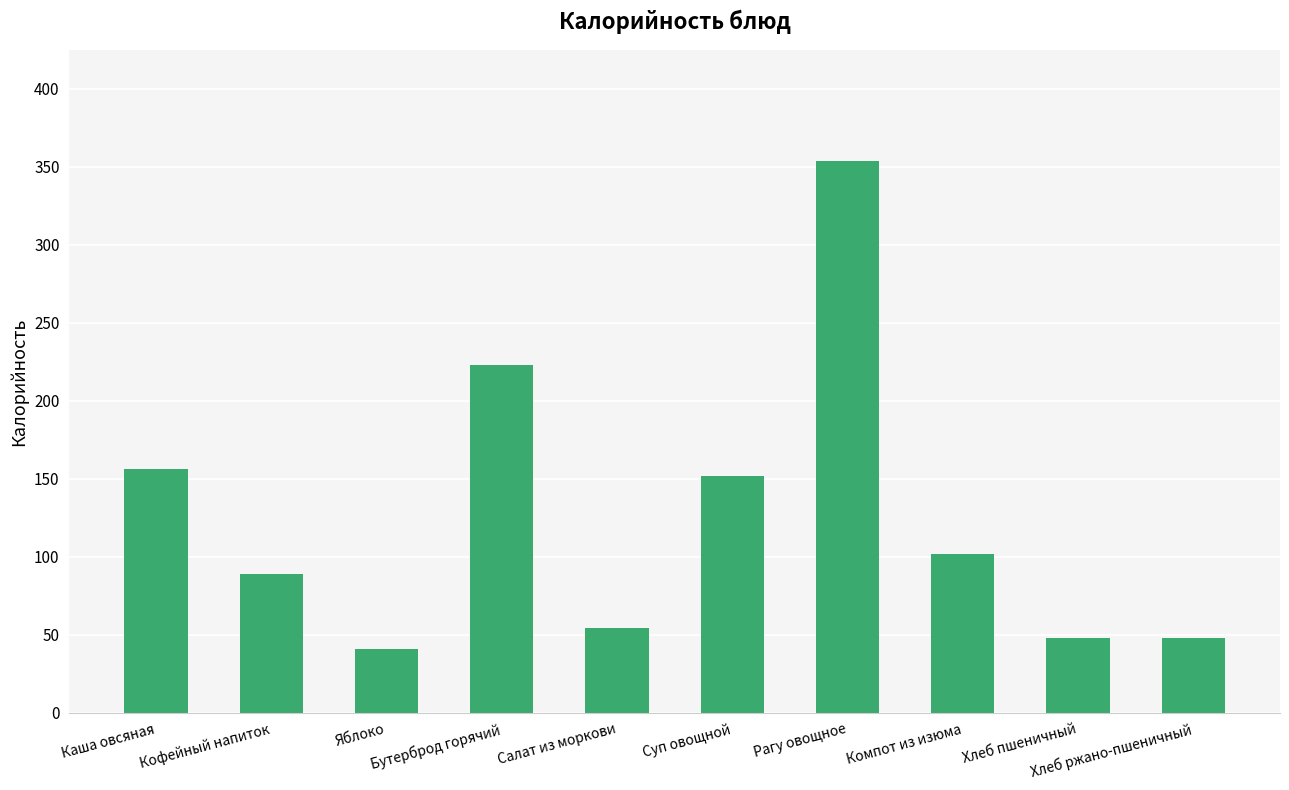

Is it true that the value at Яблоко is 9?

False